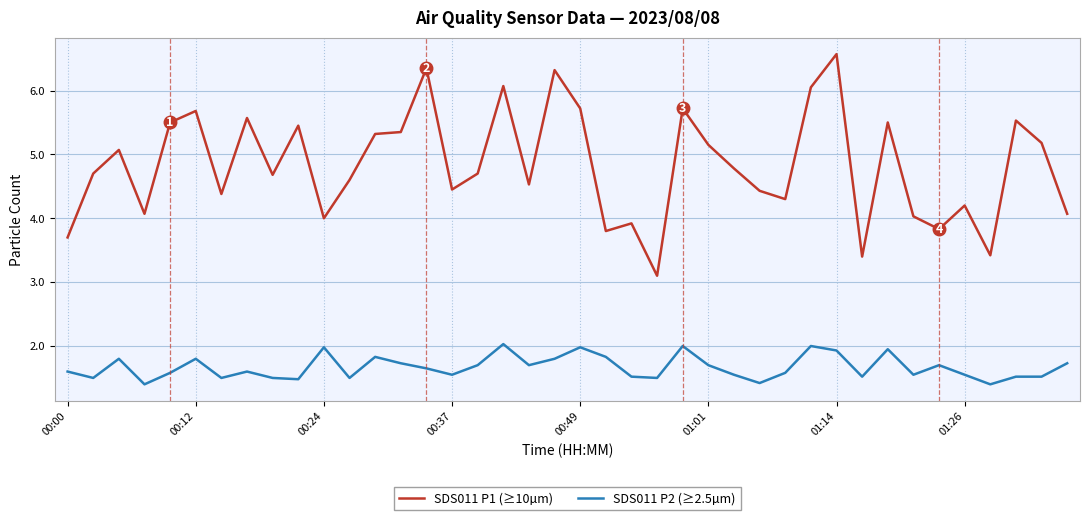

True or false: SDS011 P2 (≥2.5µm) and SDS011 P1 (≥10µm) cross at least once.

False